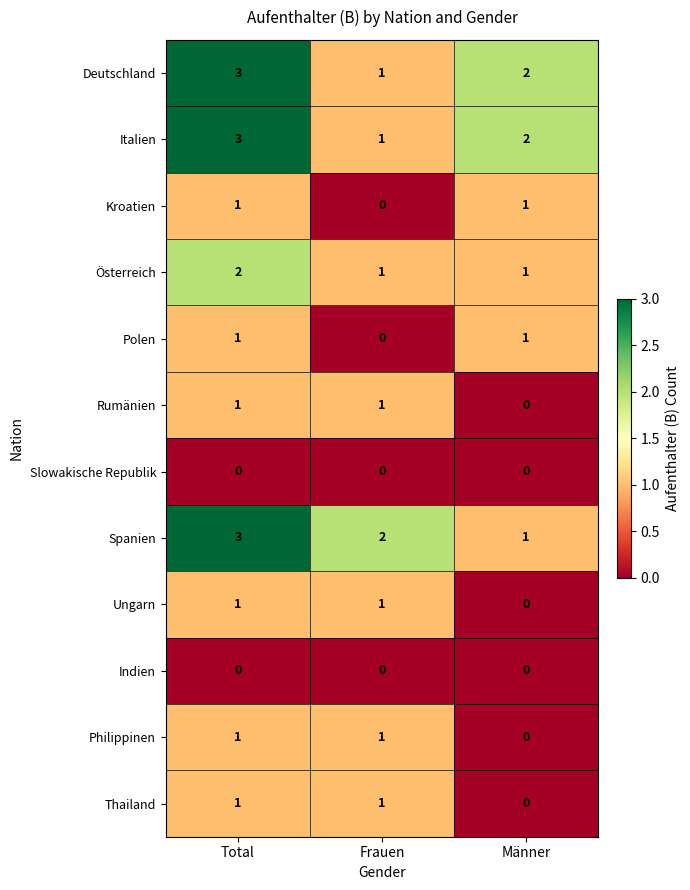

What is the sum of the Spanien values at Total and Männer?

4